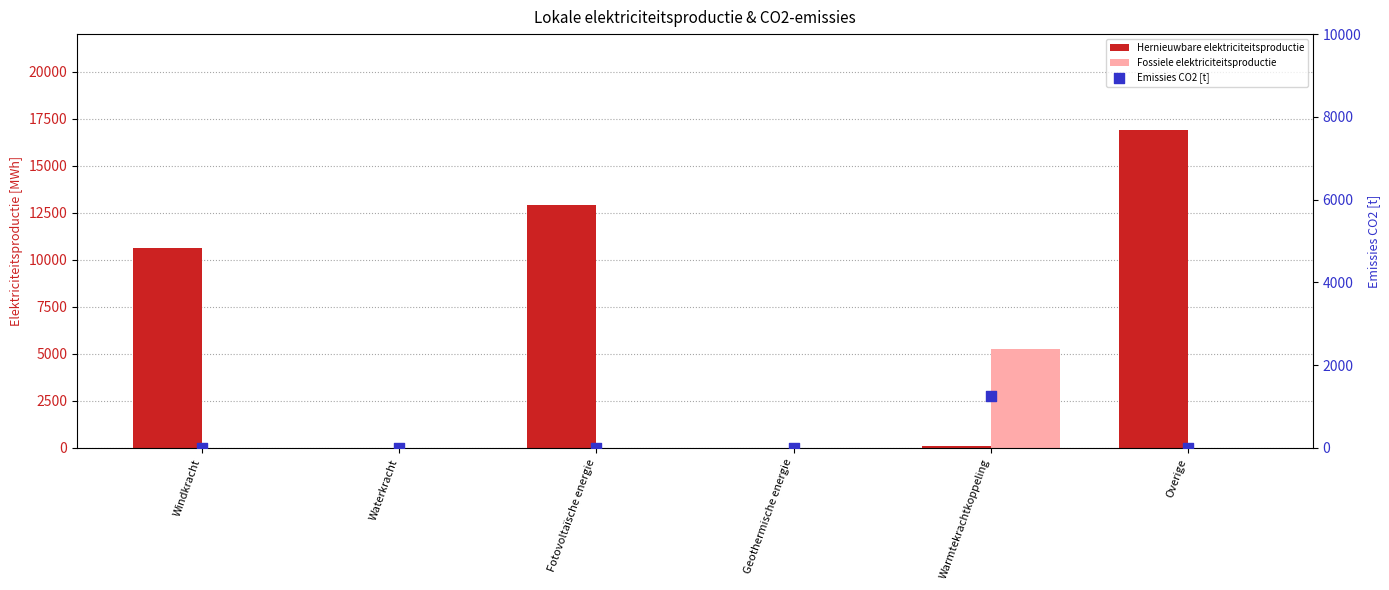

At how many categories does at least one series exceed 4012?

4